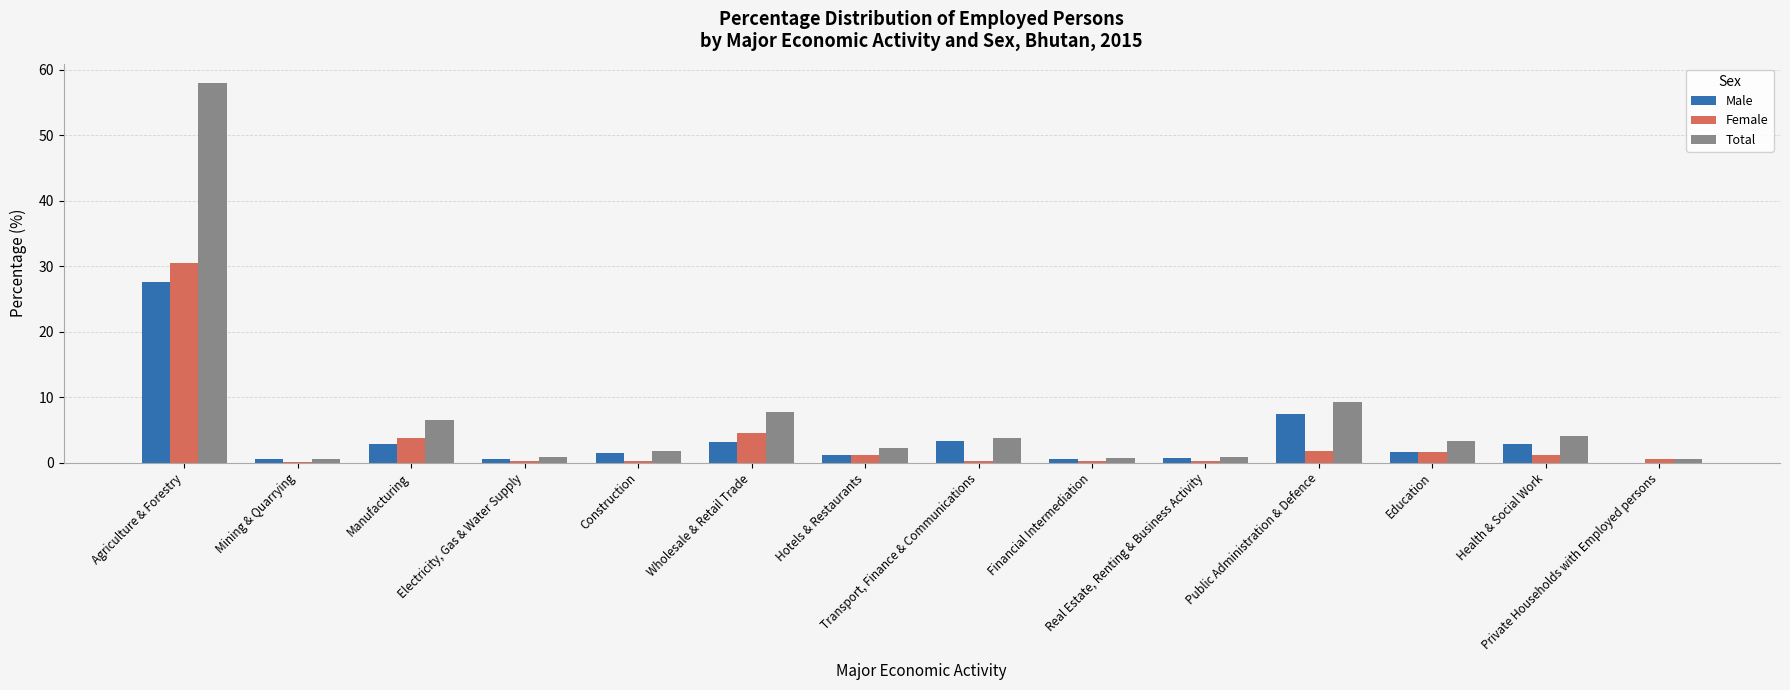

Count the number of data series in this chart.

3